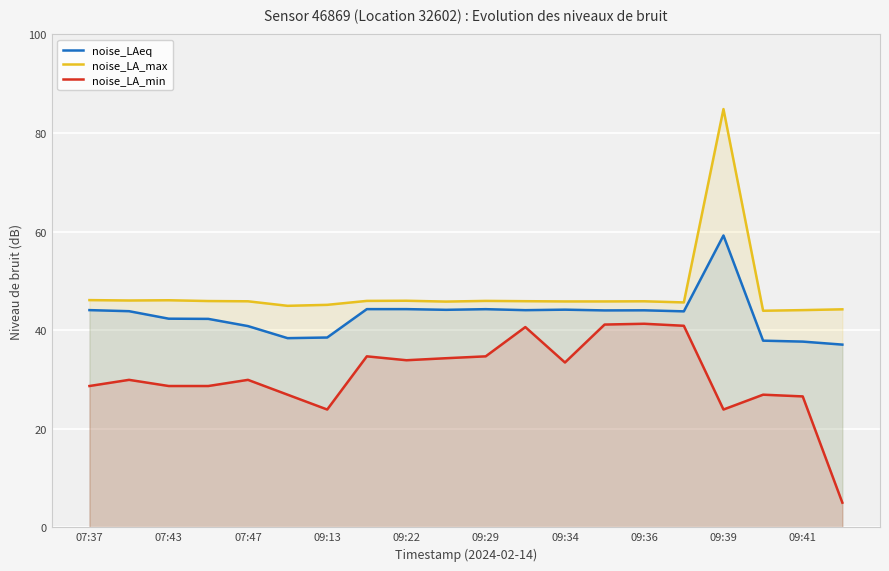

The value of noise_LA_max at 09:22 is 59.8. True or false?

False